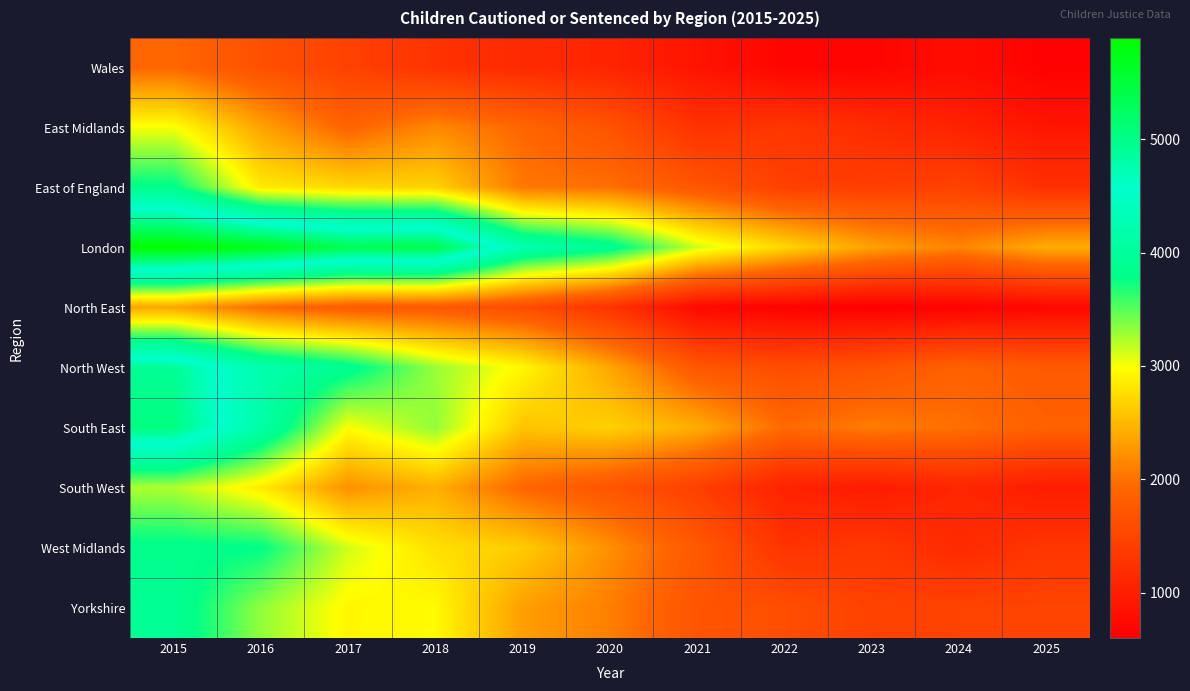

What is the total value across all series at 2025?

13289